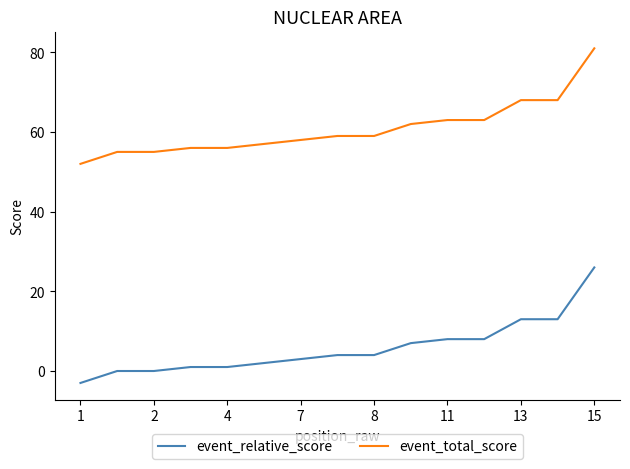

What is the minimum value shown in the chart?

-3